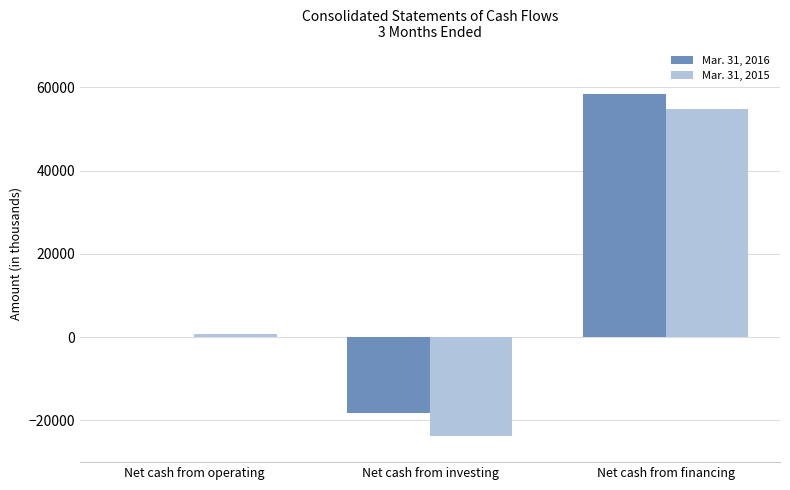

Which series has the widest spread of values?

Mar. 31, 2015